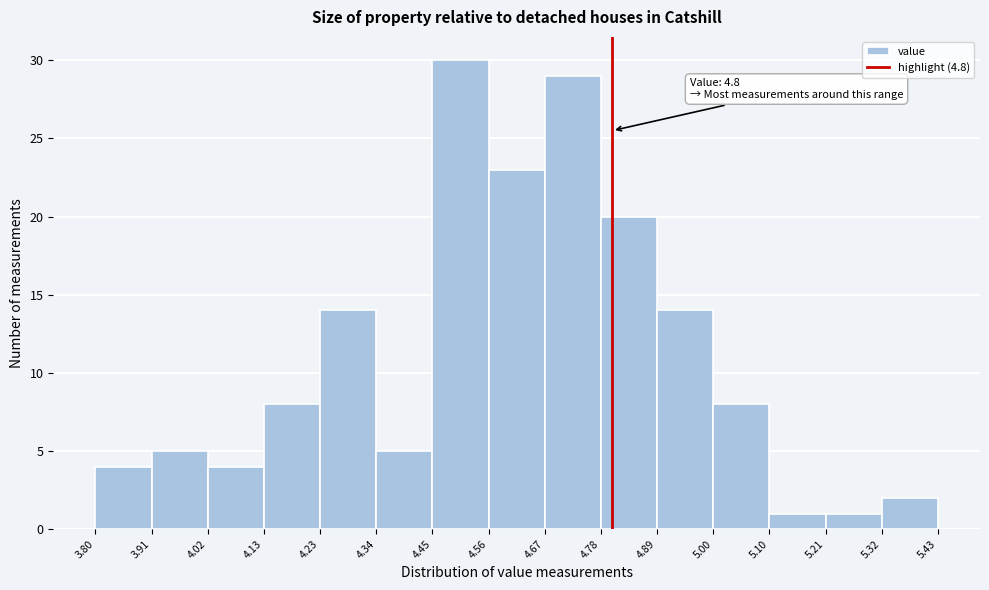

Which range on the x-axis has the tallest bar?

4.45 to 4.56